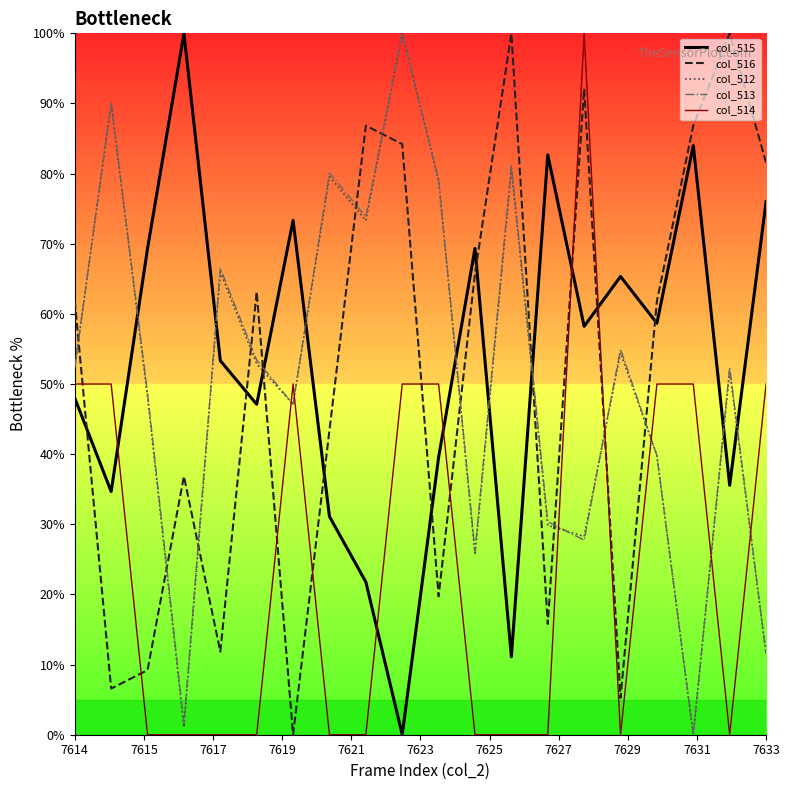

What are all the series names shown in the legend?

col_515, col_516, col_512, col_513, col_514